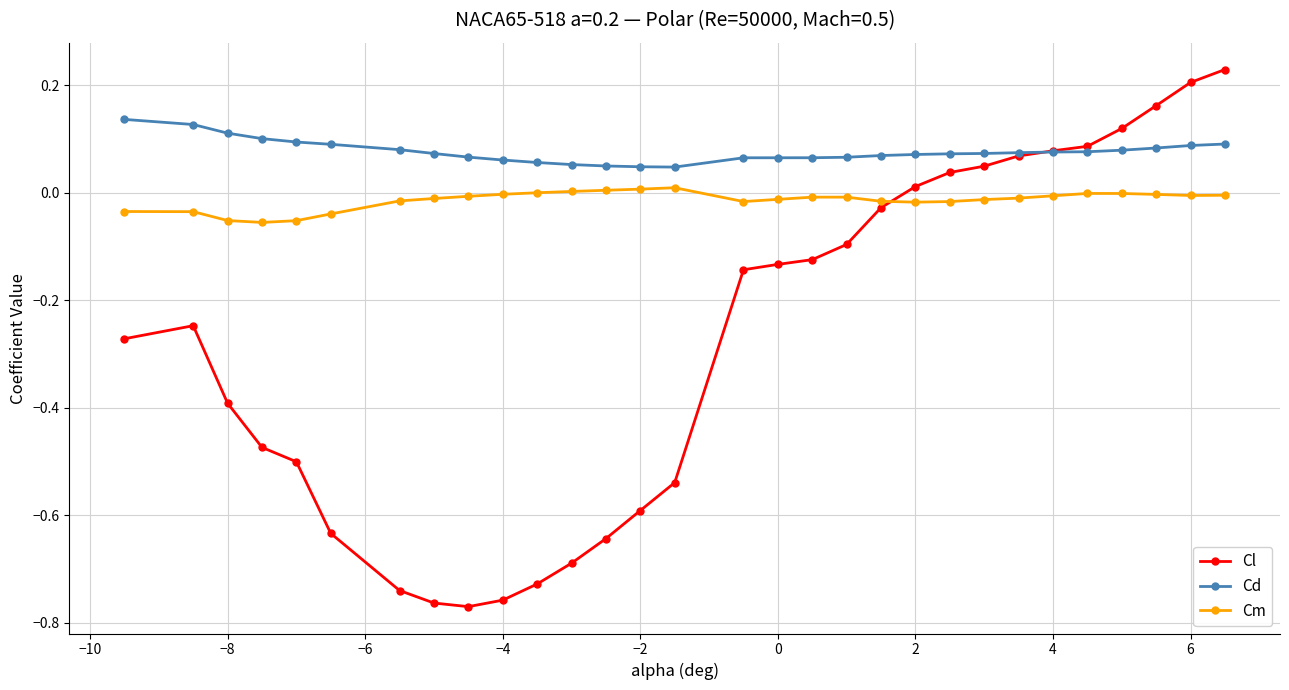

How many values in Cl are above zero?

10